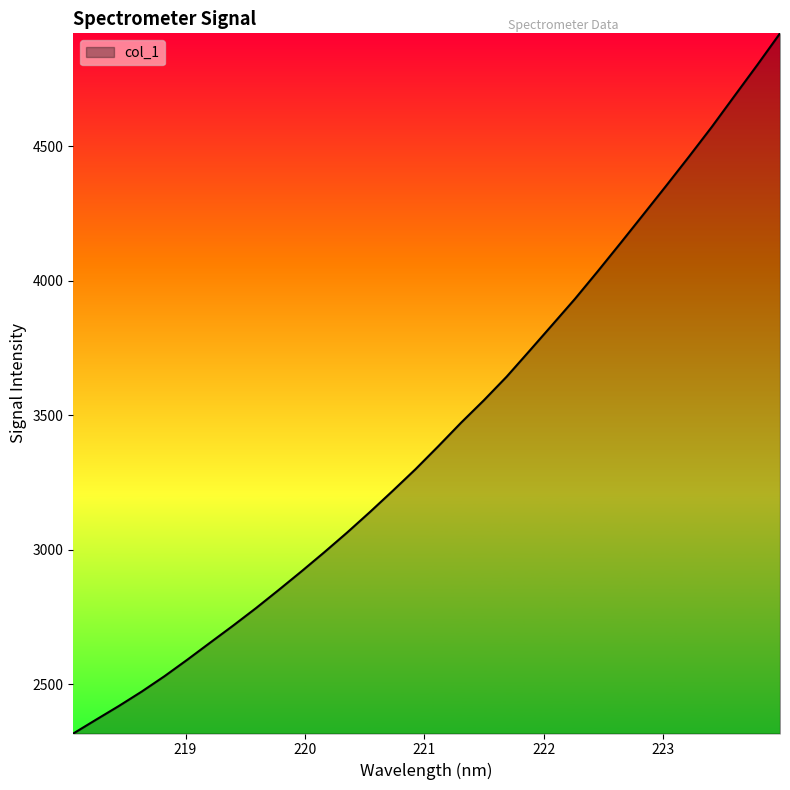

What is the maximum value shown in the chart?

4918.6